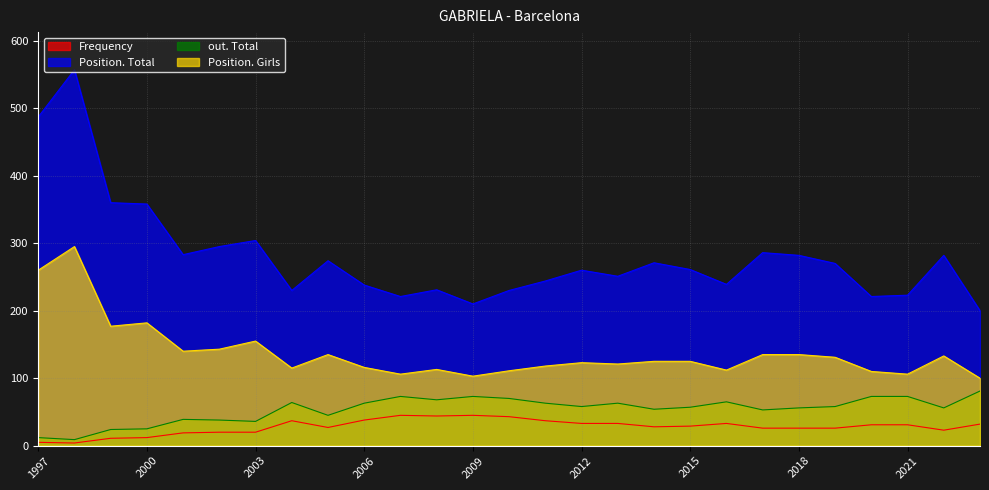

What are all the series names shown in the legend?

Frequency, Position. Total, out. Total, Position. Girls